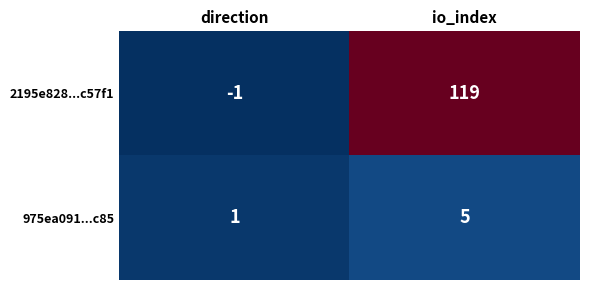

Where is 975ea091...c85 nearest to the value 3?

direction